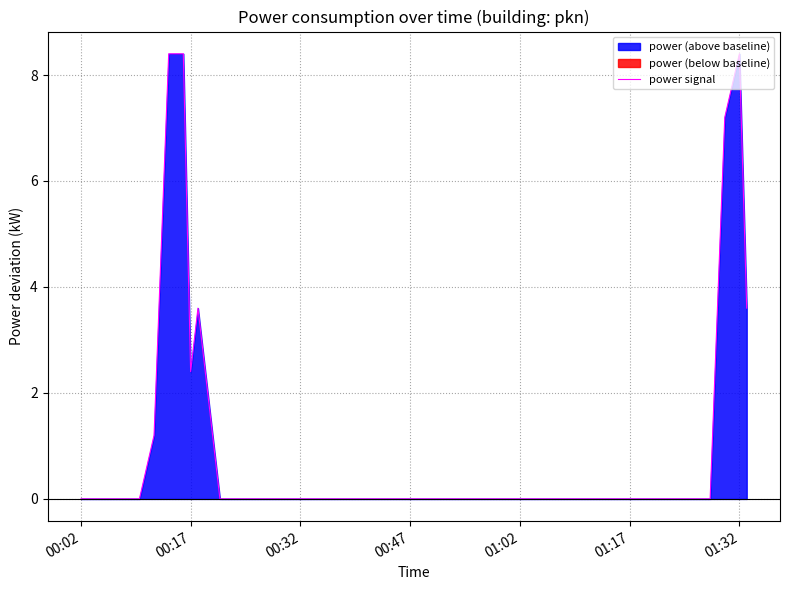

What is the sum of all values?

44.4